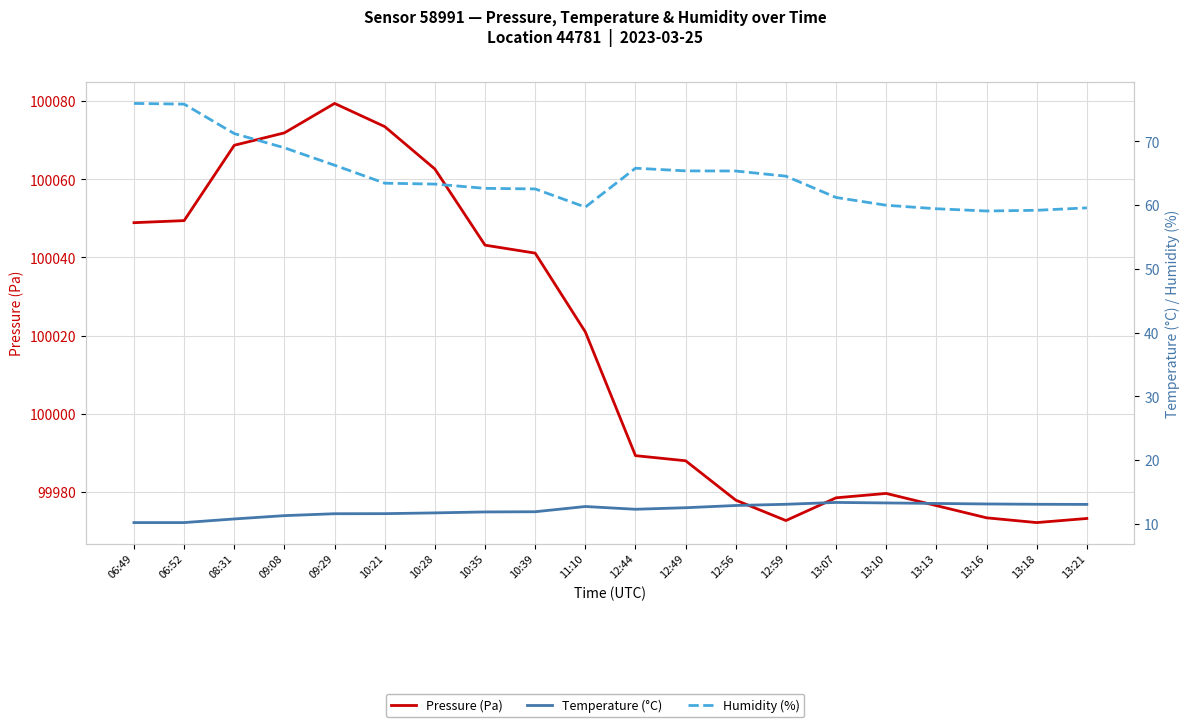

True or false: Pressure (Pa) has more than 0 interior local peaks.

True